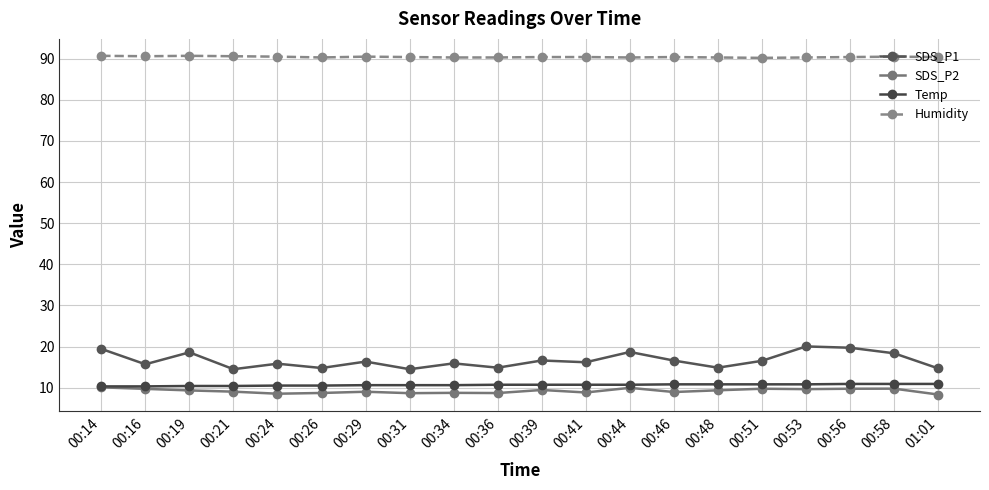

At which label does SDS_P1 first exceed 16?

00:14